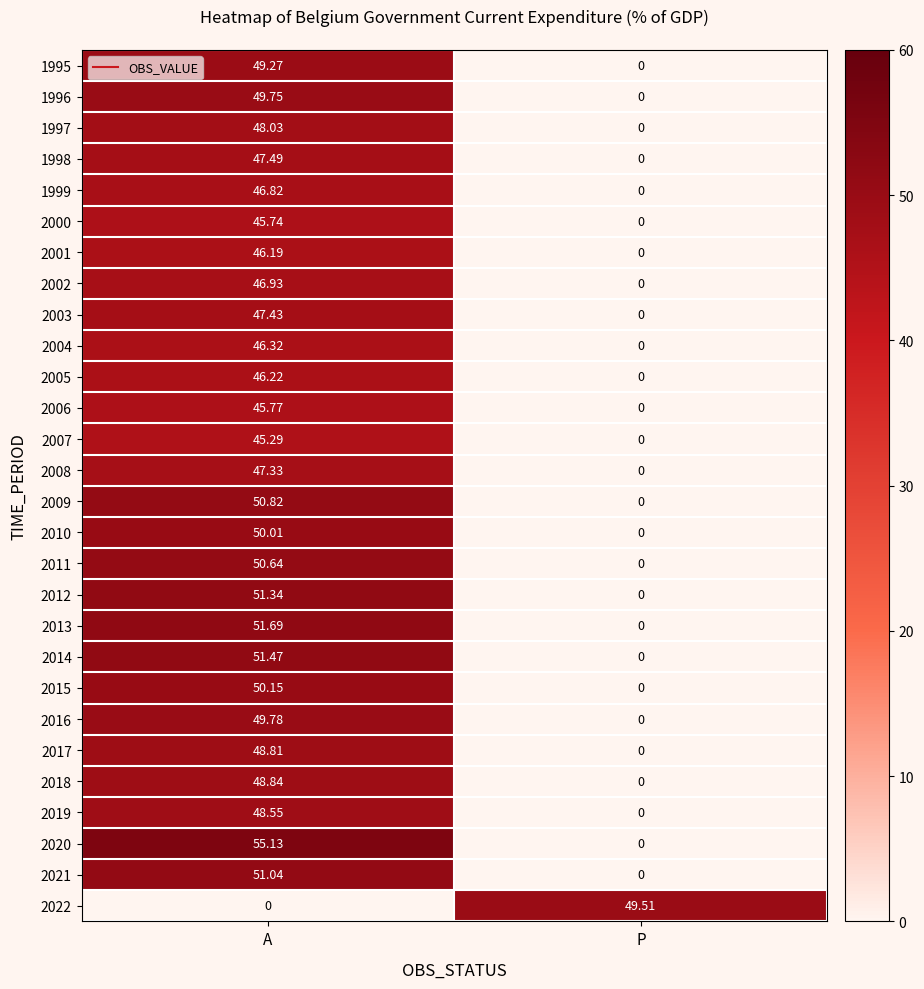

Rank the categories by 2017 value from lowest to highest.

P, A